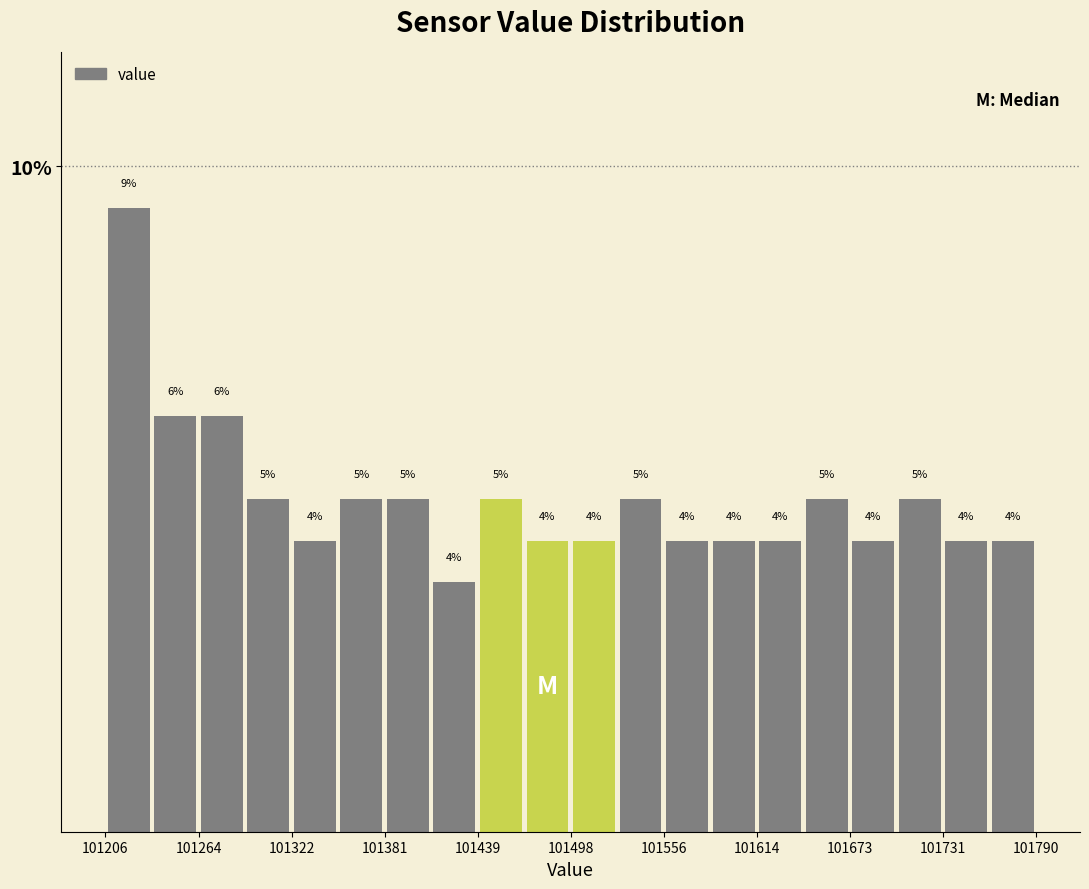

Read against the x-axis, roughly where is the centre of the tallest bar?

101220